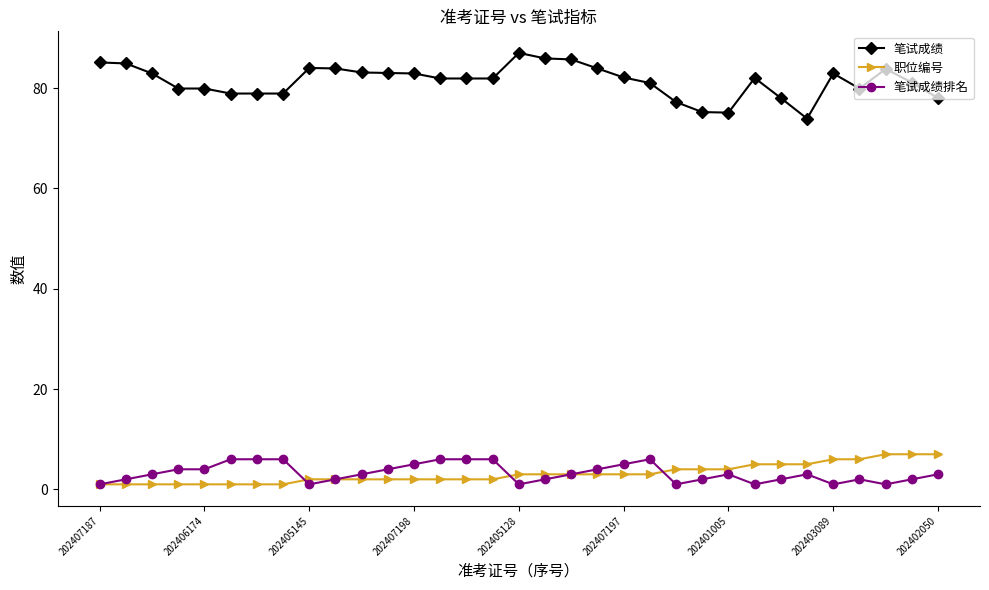

Which series has the widest spread of values?

笔试成绩